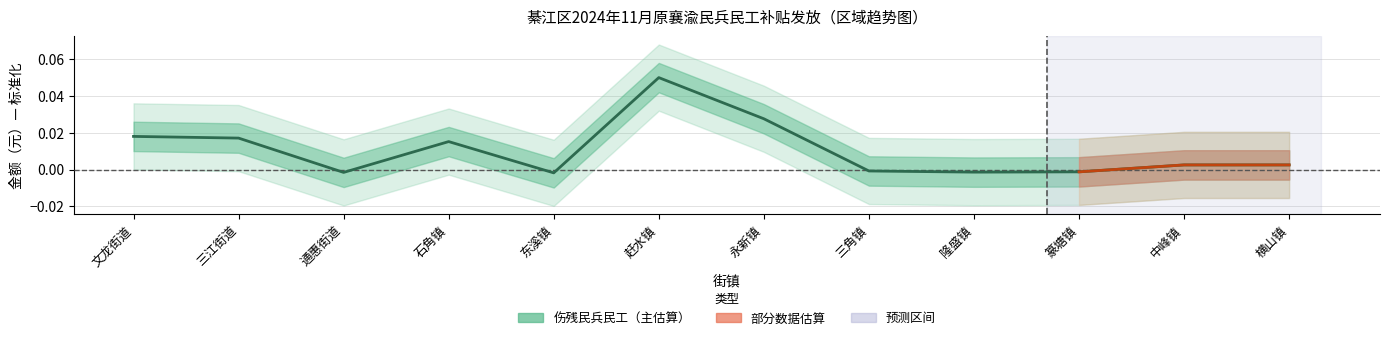

Rank the categories by value from highest to lowest.

赶水镇, 永新镇, 文龙街道, 三江街道, 石角镇, 中峰镇, 横山镇, 三角镇, 篆塘镇, 隆盛镇, 通惠街道, 东溪镇